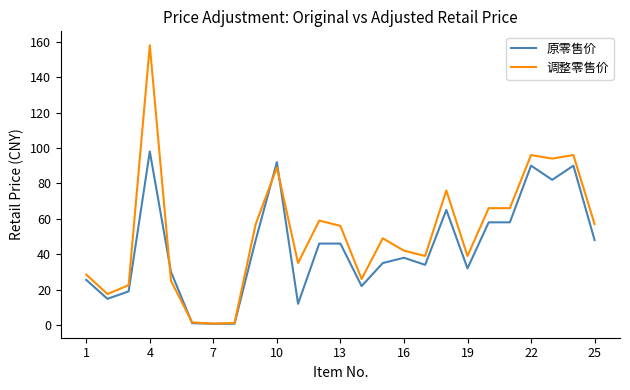

Which series has the largest total across all categories?

调整零售价